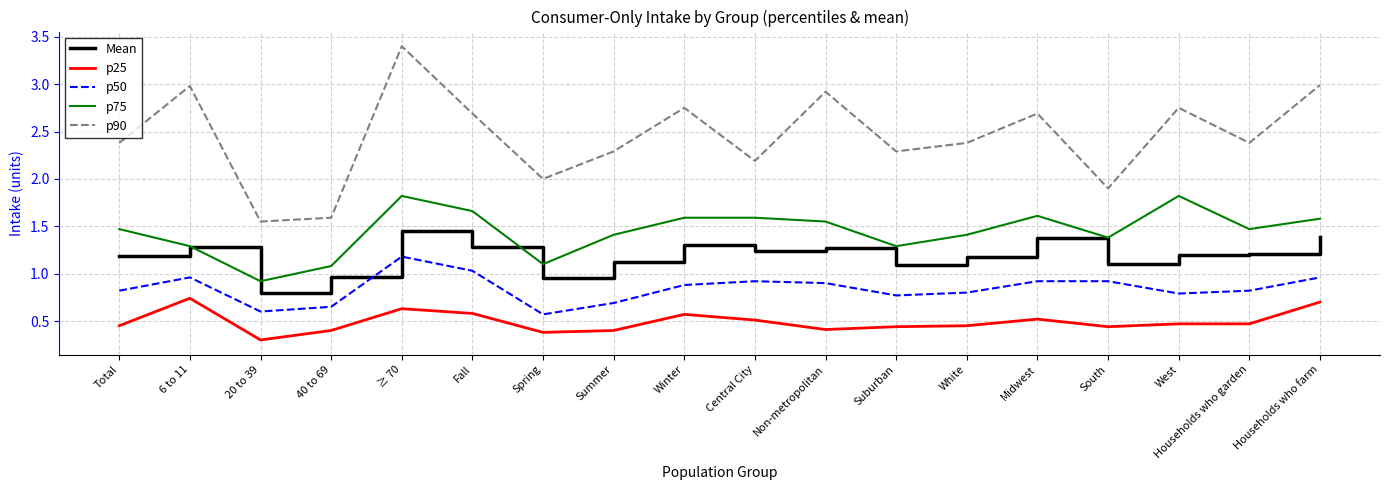

The p25 series shows 0.5 at Central City. True or false?

True